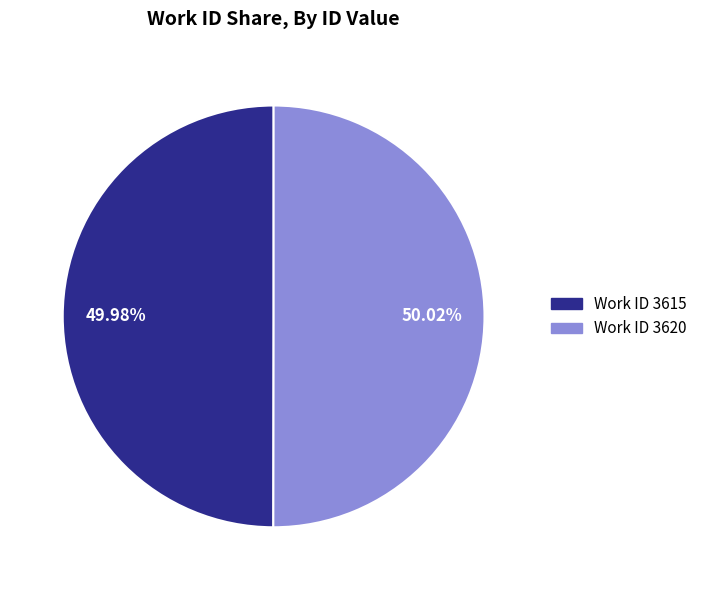

Does any single category account for the majority?

Yes